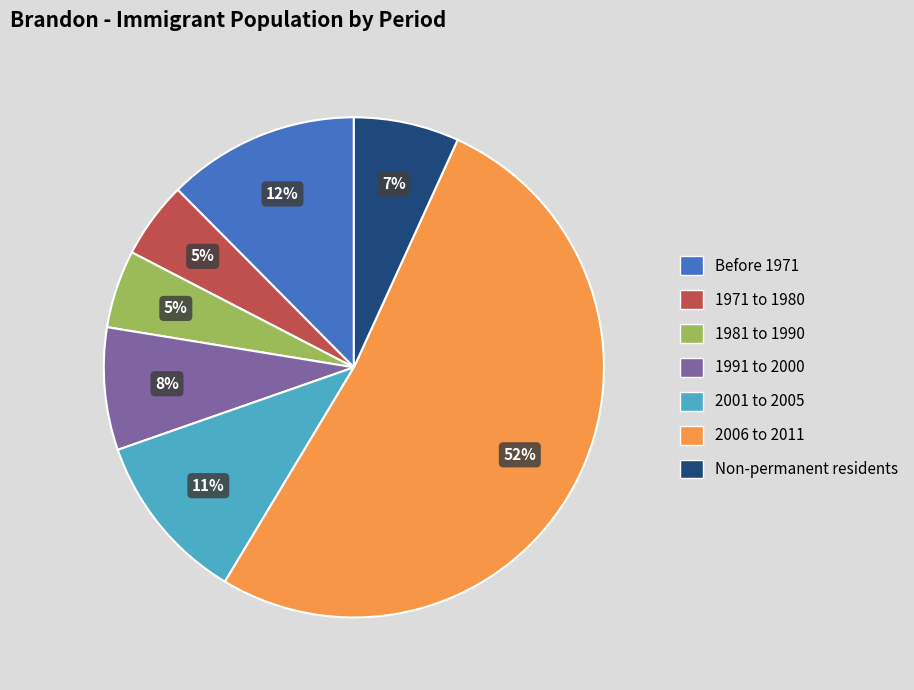

Is it true that 2006 to 2011 is 52% of the pie?

True